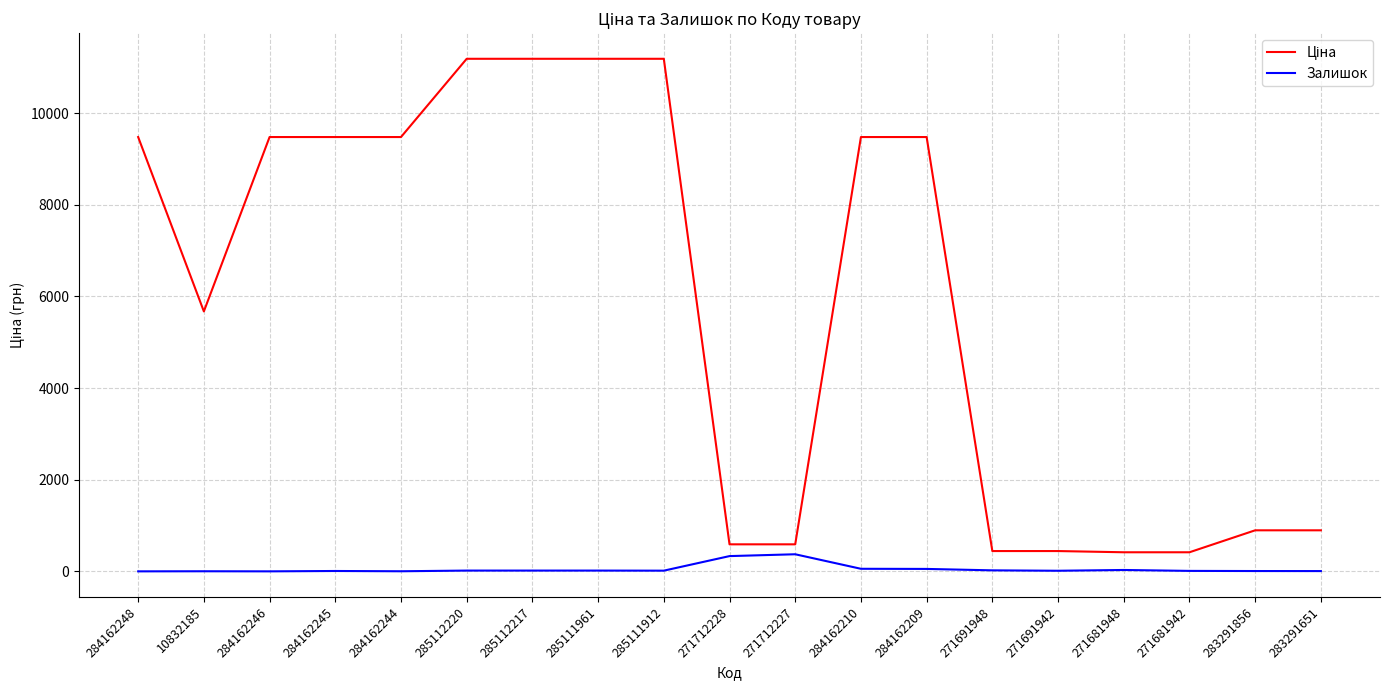

What is the spread (max minus min) of values at 284162248?

9480.1